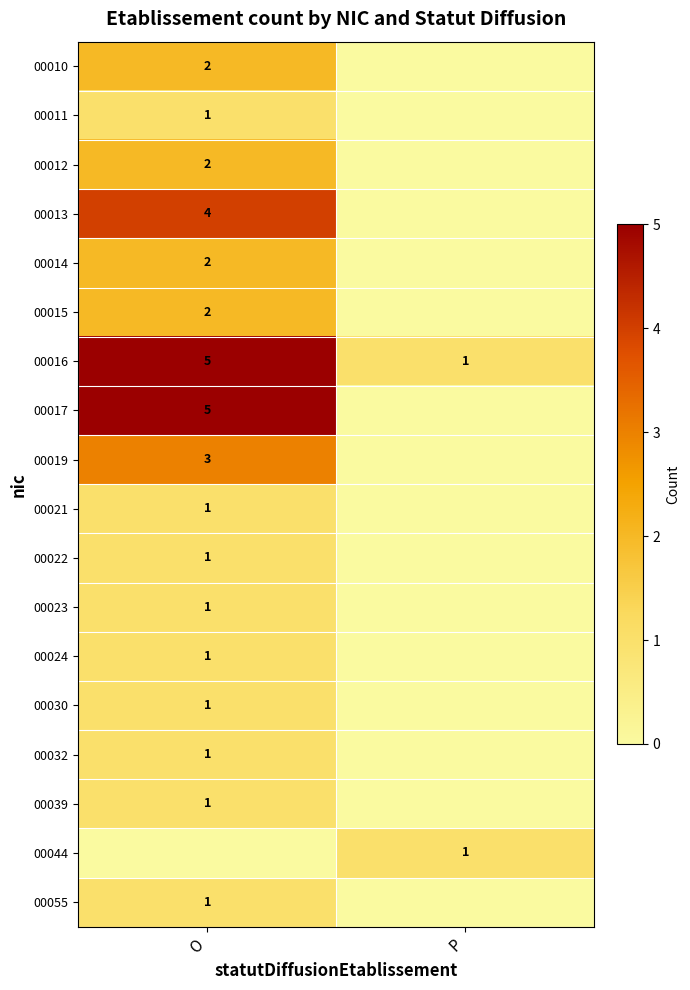

The value of 00017 at O is 5. True or false?

True